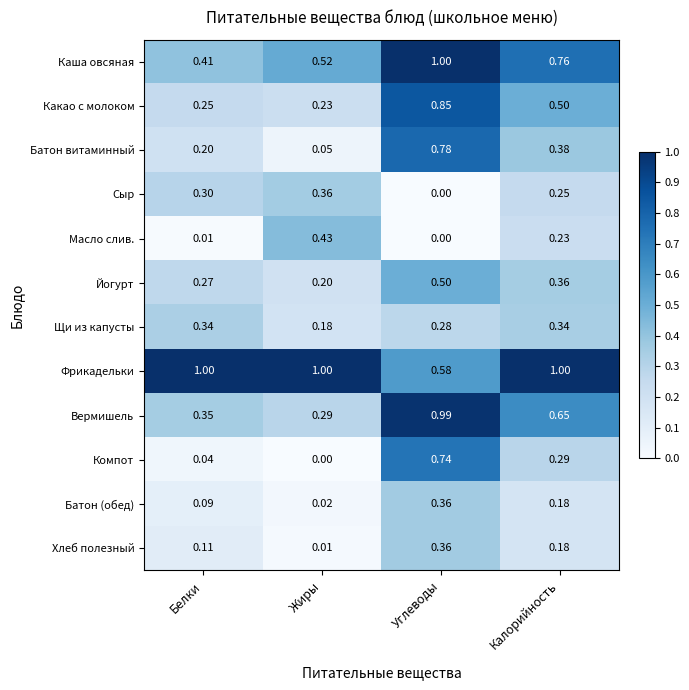

How many positive values does the Компот series have?

3